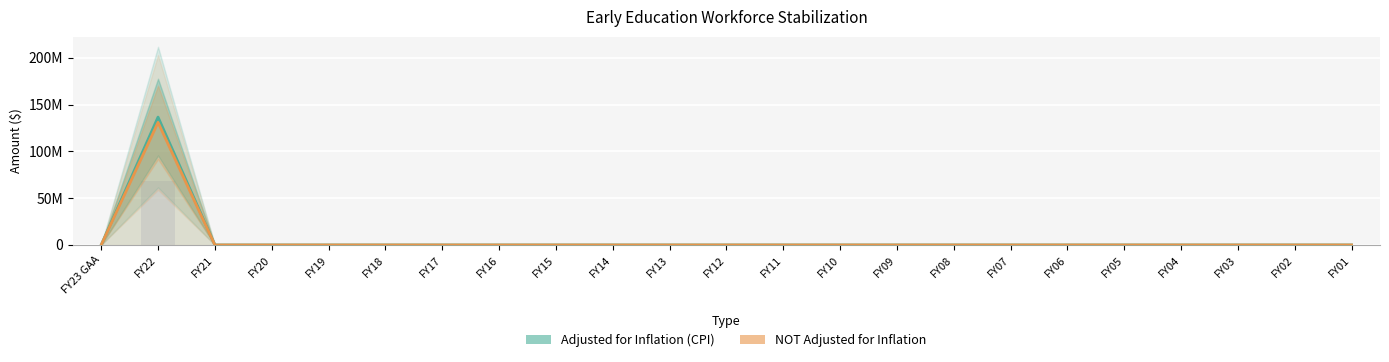

What position from the left is FY03?

21